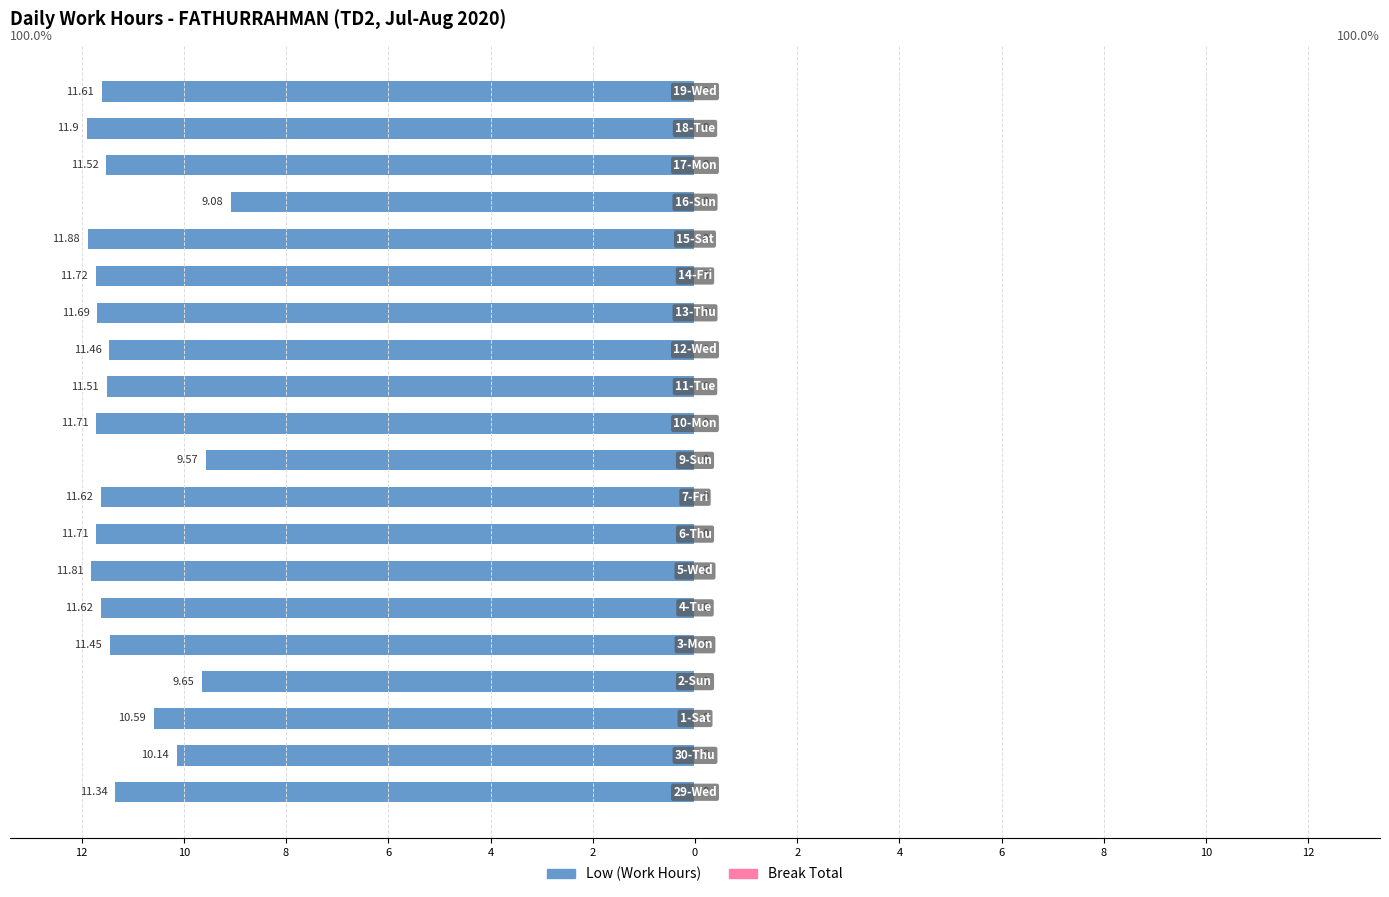

Which series has the largest range (max minus min)?

Low (Work Hours)